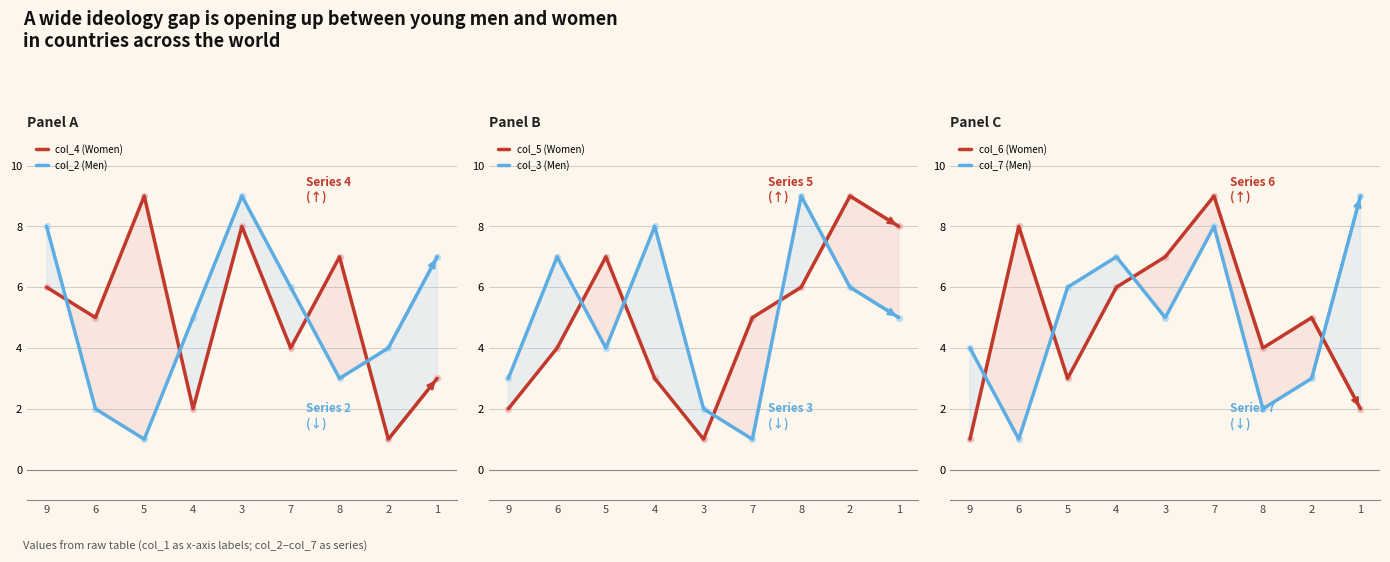

What is the total value across all series at 8?

31